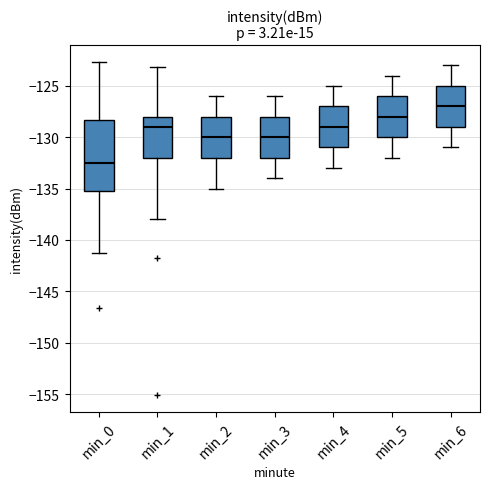

Reading left to right, read every box against the y-axis: the position of its median line, the range the box covers, and the ends of its whiskers. The values are not printed on the chart, so give them approximately, as read against the axis.

min_0: median -132.5, box -135.5 to -128.5, whiskers -141.0 to -122.5
min_1: median -129.0, box -132.0 to -128.0, whiskers -138.0 to -123.0
min_2: median -130.0, box -132.0 to -128.0, whiskers -135.0 to -126.0
min_3: median -130.0, box -132.0 to -128.0, whiskers -134.0 to -126.0
min_4: median -129.0, box -131.0 to -127.0, whiskers -133.0 to -125.0
min_5: median -128.0, box -130.0 to -126.0, whiskers -132.0 to -124.0
min_6: median -127.0, box -129.0 to -125.0, whiskers -131.0 to -123.0